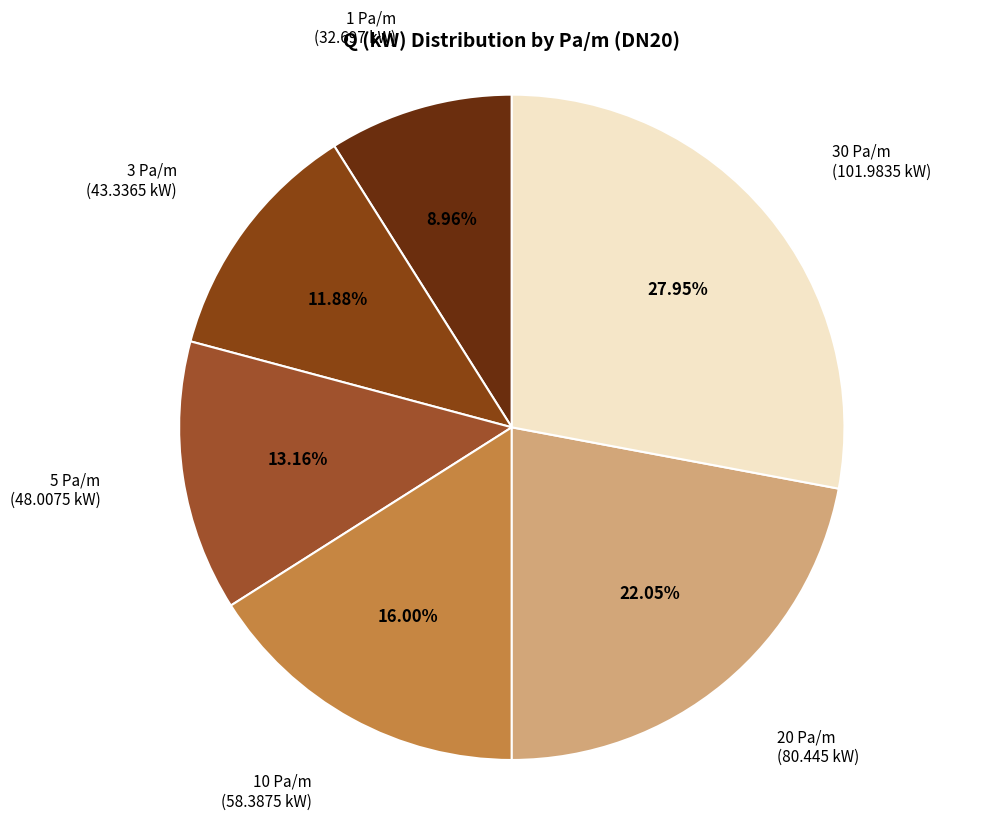

Approximately how many times larger is the value at 30 Pa/m compared to 5 Pa/m?

2.1